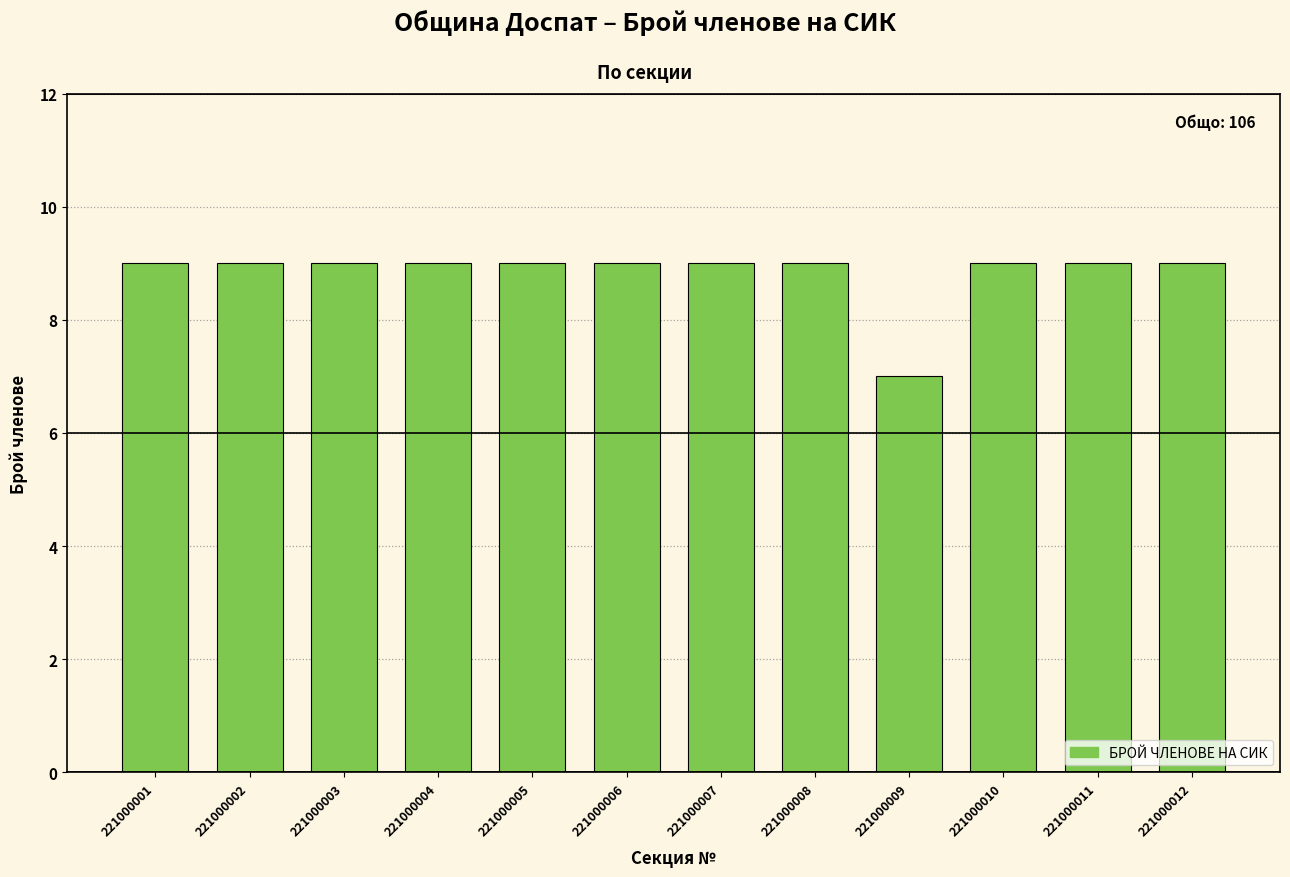

Approximately how many times larger is the value at 221000003 compared to 221000010?

1.0